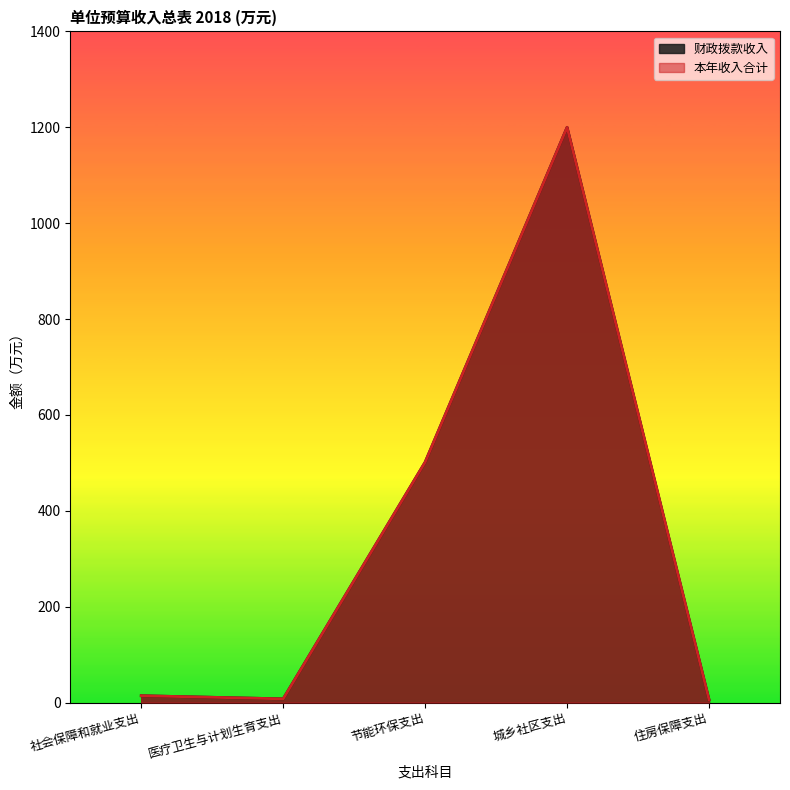

At how many categories does at least one series exceed 33?

2